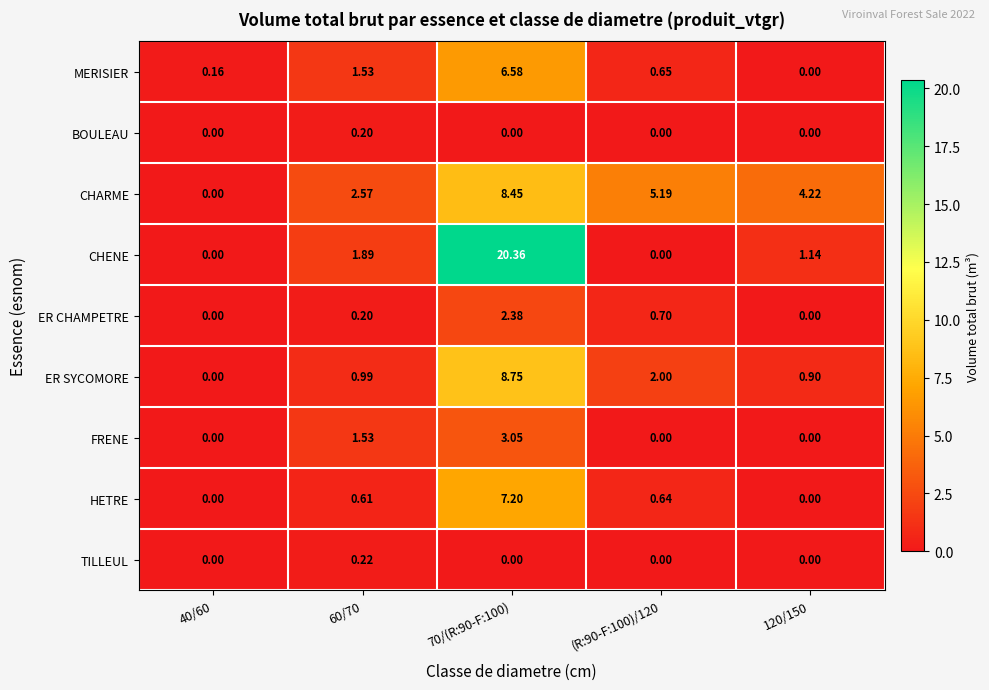

Is the value of MERISIER at 70/(R:90-F:100) greater than the value of CHARME at (R:90-F:100)/120?

Yes